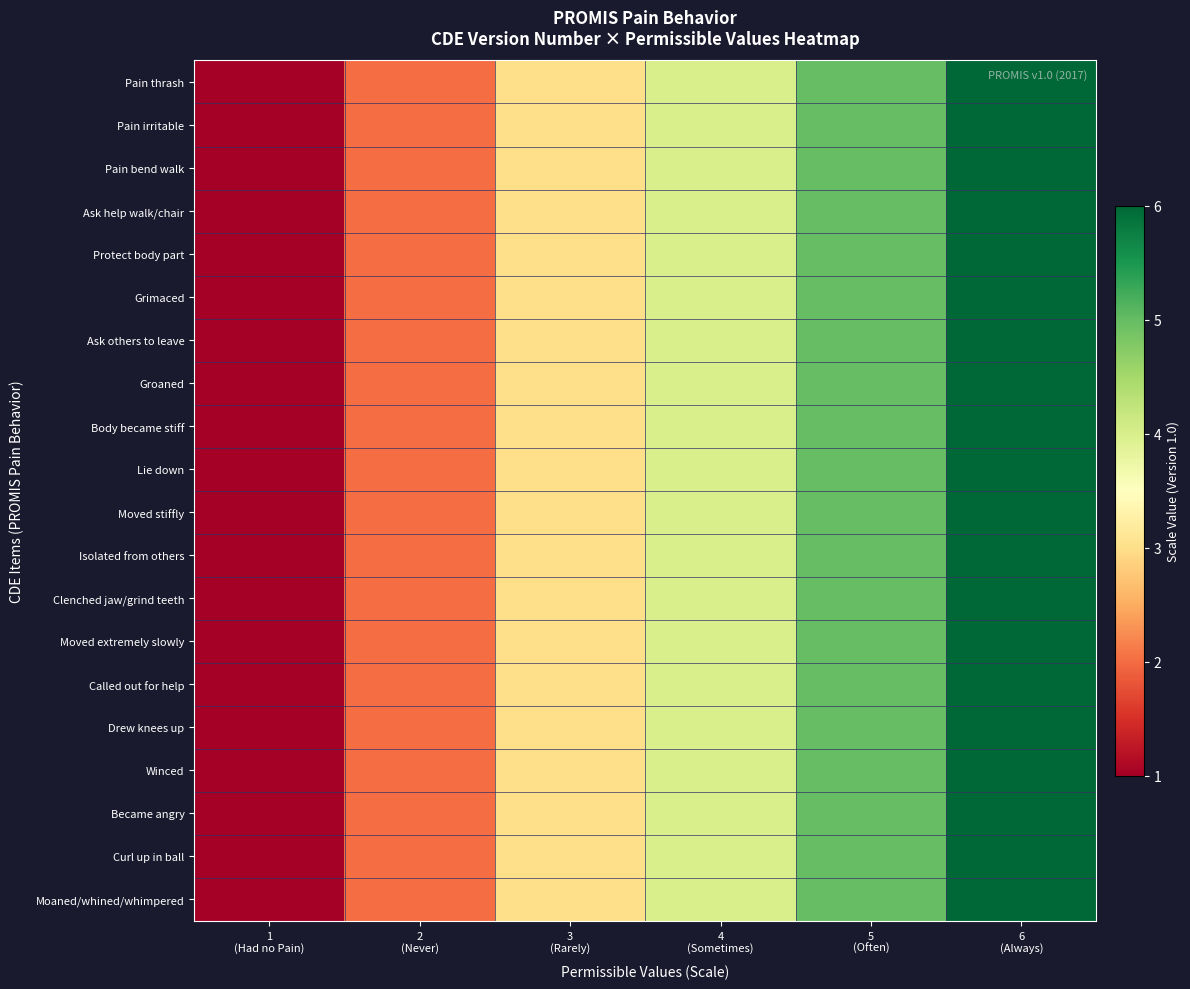

Reading left to right, transcribe all the data shown in this chart.

Pain thrash: 1
(Had no Pain)=1	2
(Never)=2	3
(Rarely)=3	4
(Sometimes)=4	5
(Often)=5	6
(Always)=6
Pain irritable: 1
(Had no Pain)=1	2
(Never)=2	3
(Rarely)=3	4
(Sometimes)=4	5
(Often)=5	6
(Always)=6
Pain bend walk: 1
(Had no Pain)=1	2
(Never)=2	3
(Rarely)=3	4
(Sometimes)=4	5
(Often)=5	6
(Always)=6
Ask help walk/chair: 1
(Had no Pain)=1	2
(Never)=2	3
(Rarely)=3	4
(Sometimes)=4	5
(Often)=5	6
(Always)=6
Protect body part: 1
(Had no Pain)=1	2
(Never)=2	3
(Rarely)=3	4
(Sometimes)=4	5
(Often)=5	6
(Always)=6
Grimaced: 1
(Had no Pain)=1	2
(Never)=2	3
(Rarely)=3	4
(Sometimes)=4	5
(Often)=5	6
(Always)=6
Ask others to leave: 1
(Had no Pain)=1	2
(Never)=2	3
(Rarely)=3	4
(Sometimes)=4	5
(Often)=5	6
(Always)=6
Groaned: 1
(Had no Pain)=1	2
(Never)=2	3
(Rarely)=3	4
(Sometimes)=4	5
(Often)=5	6
(Always)=6
Body became stiff: 1
(Had no Pain)=1	2
(Never)=2	3
(Rarely)=3	4
(Sometimes)=4	5
(Often)=5	6
(Always)=6
Lie down: 1
(Had no Pain)=1	2
(Never)=2	3
(Rarely)=3	4
(Sometimes)=4	5
(Often)=5	6
(Always)=6
Moved stiffly: 1
(Had no Pain)=1	2
(Never)=2	3
(Rarely)=3	4
(Sometimes)=4	5
(Often)=5	6
(Always)=6
Isolated from others: 1
(Had no Pain)=1	2
(Never)=2	3
(Rarely)=3	4
(Sometimes)=4	5
(Often)=5	6
(Always)=6
Clenched jaw/grind teeth: 1
(Had no Pain)=1	2
(Never)=2	3
(Rarely)=3	4
(Sometimes)=4	5
(Often)=5	6
(Always)=6
Moved extremely slowly: 1
(Had no Pain)=1	2
(Never)=2	3
(Rarely)=3	4
(Sometimes)=4	5
(Often)=5	6
(Always)=6
Called out for help: 1
(Had no Pain)=1	2
(Never)=2	3
(Rarely)=3	4
(Sometimes)=4	5
(Often)=5	6
(Always)=6
Drew knees up: 1
(Had no Pain)=1	2
(Never)=2	3
(Rarely)=3	4
(Sometimes)=4	5
(Often)=5	6
(Always)=6
Winced: 1
(Had no Pain)=1	2
(Never)=2	3
(Rarely)=3	4
(Sometimes)=4	5
(Often)=5	6
(Always)=6
Became angry: 1
(Had no Pain)=1	2
(Never)=2	3
(Rarely)=3	4
(Sometimes)=4	5
(Often)=5	6
(Always)=6
Curl up in ball: 1
(Had no Pain)=1	2
(Never)=2	3
(Rarely)=3	4
(Sometimes)=4	5
(Often)=5	6
(Always)=6
Moaned/whined/whimpered: 1
(Had no Pain)=1	2
(Never)=2	3
(Rarely)=3	4
(Sometimes)=4	5
(Often)=5	6
(Always)=6